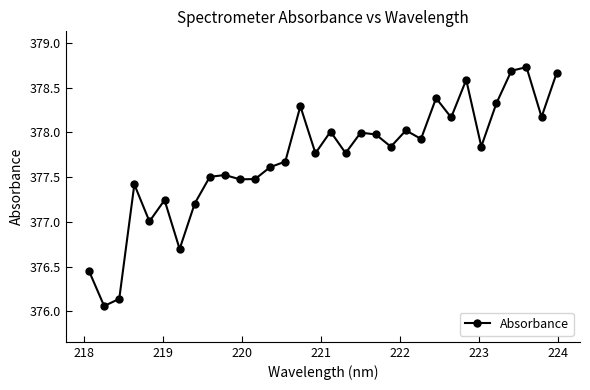

What is the difference between the second highest and minimum values?

2.6